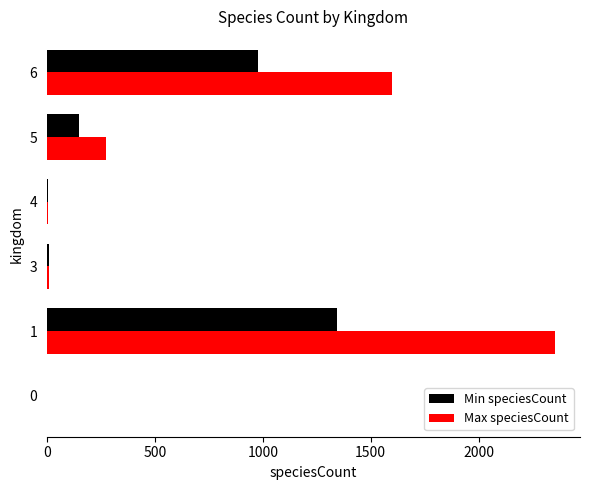

What is the average value of the Min speciesCount series?

414